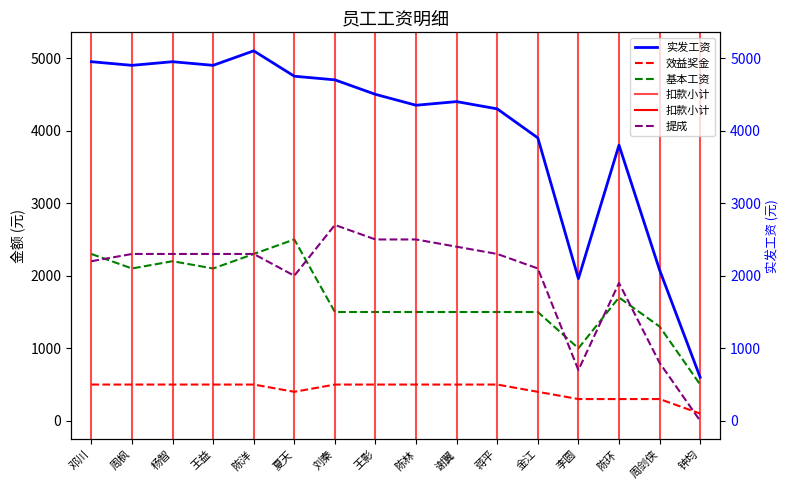

Reading left to right, what are all the values shown in this chart?

实发工资: 邓川=4950	周枫=4900	杨智=4950	王益=4900	陈洋=5100	夏天=4750	刘秦=4700	王影=4500	陈林=4350	谢翼=4400	蒋平=4300	金江=3900	李圆=1960	陈环=3800	周剑侠=2080	钟均=600
效益奖金: 邓川=500	周枫=500	杨智=500	王益=500	陈洋=500	夏天=400	刘秦=500	王影=500	陈林=500	谢翼=500	蒋平=500	金江=400	李圆=300	陈环=300	周剑侠=300	钟均=100
基本工资: 邓川=2300	周枫=2100	杨智=2200	王益=2100	陈洋=2300	夏天=2500	刘秦=1500	王影=1500	陈林=1500	谢翼=1500	蒋平=1500	金江=1500	李圆=1000	陈环=1700	周剑侠=1300	钟均=500
提成: 邓川=2200	周枫=2300	杨智=2300	王益=2300	陈洋=2300	夏天=2000	刘秦=2700	王影=2500	陈林=2500	谢翼=2400	蒋平=2300	金江=2100	李圆=700	陈环=1900	周剑侠=800	钟均=0